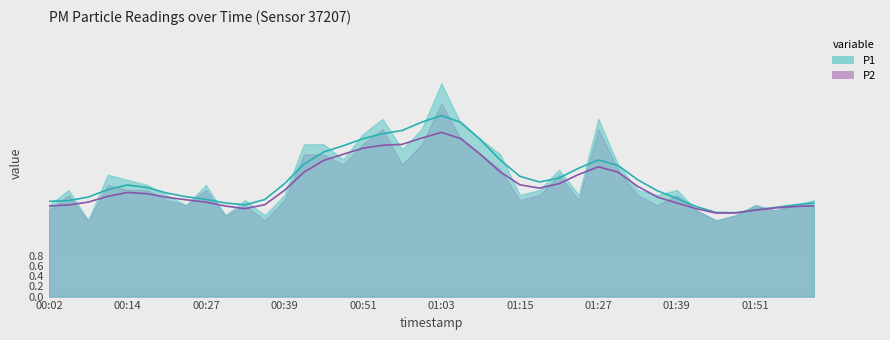

How many categories are shown in the chart?

40